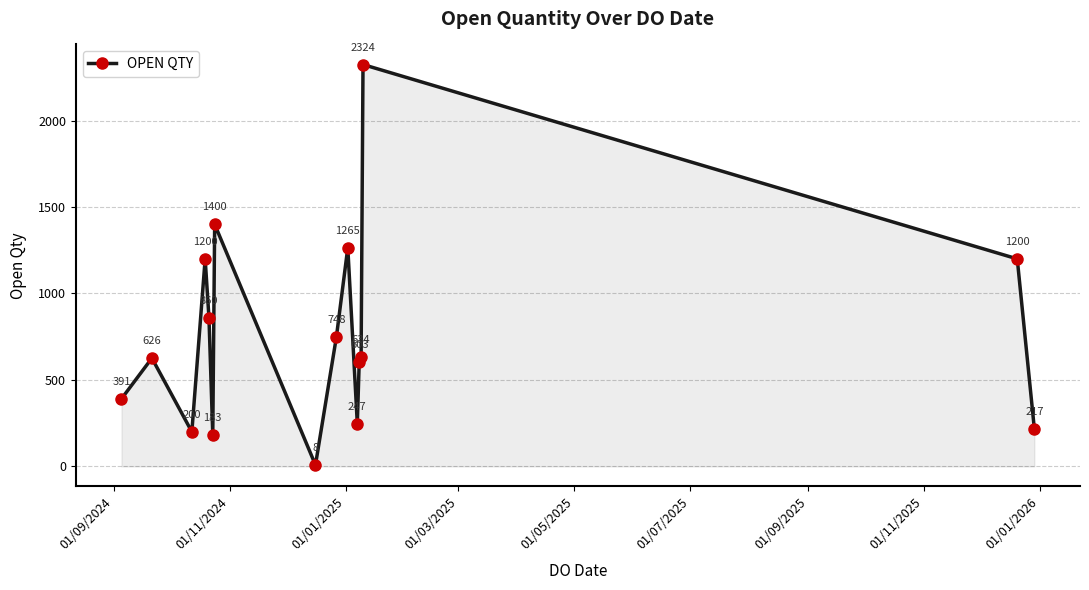

Reading left to right, list all the values displayed in this chart.

391	626	200	1200	860	183	1400	8	748	1265	247	603	634	2324	1200	217